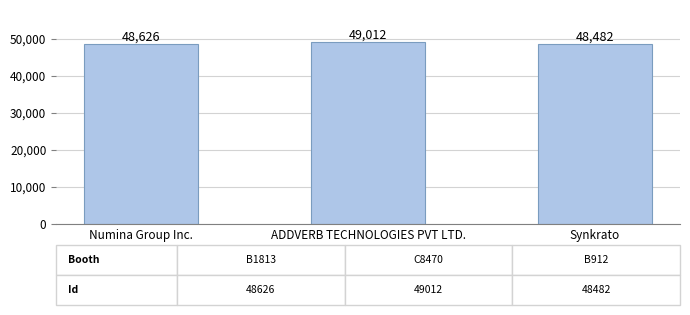

Is it true that the value at Synkrato is 48482?

True